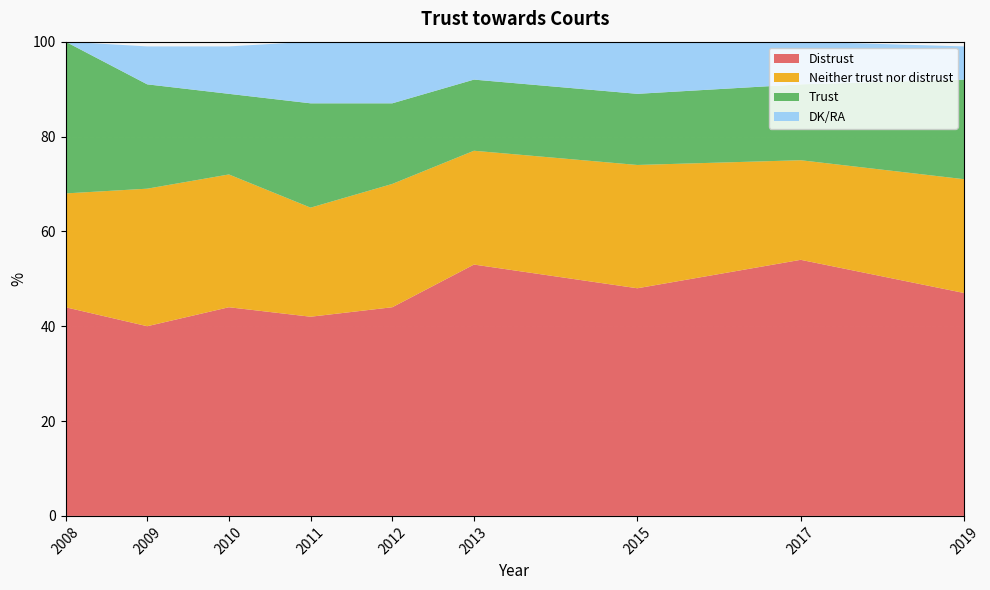

Reading left to right, transcribe all the data shown in this chart.

Distrust: 44	40	44	42	44	53	48	54	47
Neither trust nor distrust: 24	29	28	23	26	24	26	21	24
Trust: 32	22	17	22	17	15	15	16	21
DK/RA: 0	8	10	13	13	8	11	9	7